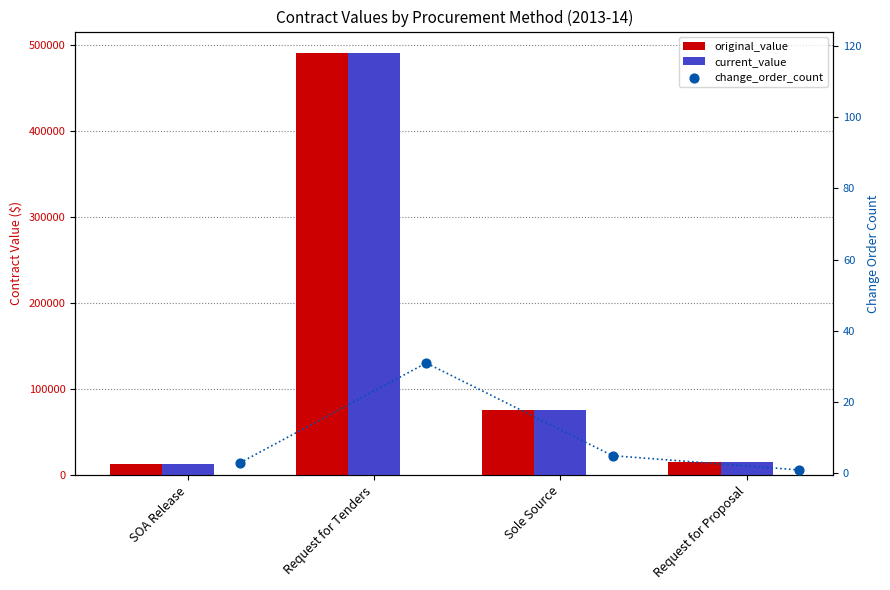

Which series reaches the minimum Y coordinate?

change_order_count